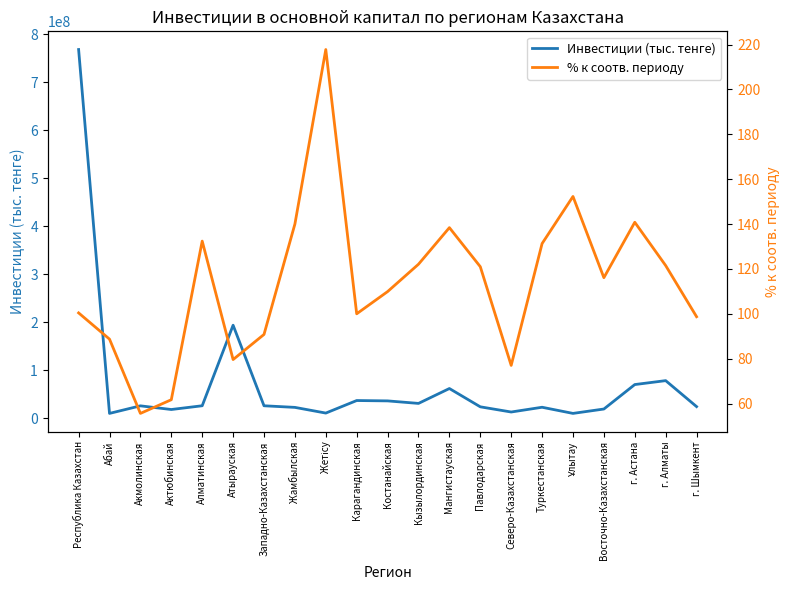

Which category has the highest value in the Инвестиции (тыс. тенге) series?

Республика Казахстан